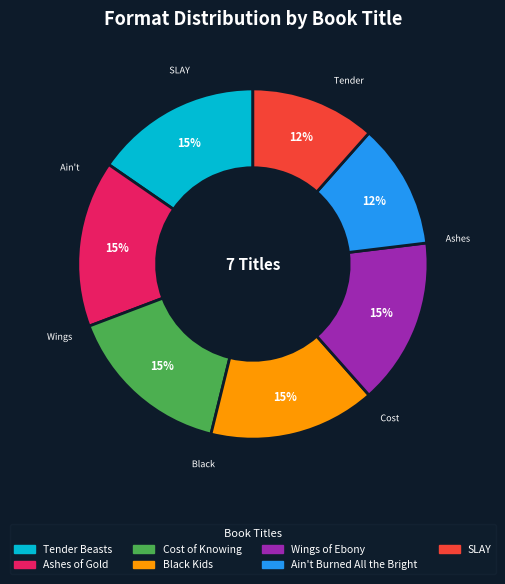

Combined, do Black Kids and Ashes of Gold account for over 50%?

No